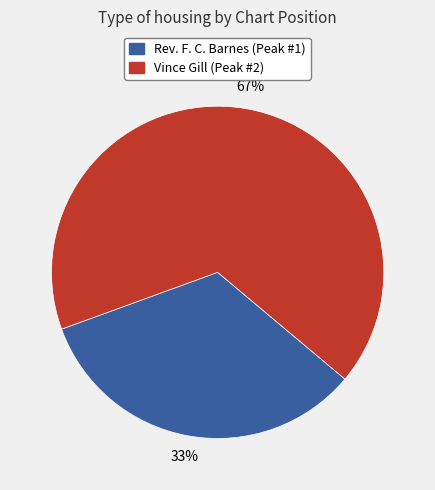

Does any single category account for the majority?

Yes